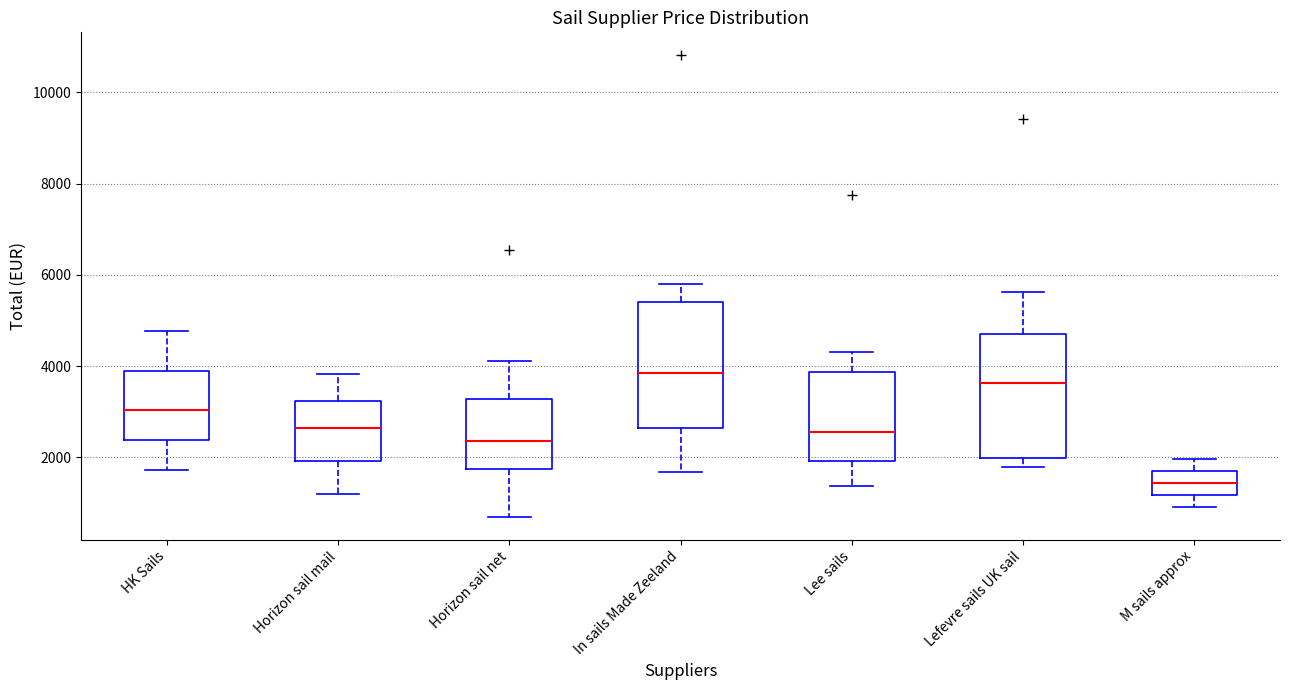

Reading left to right, transcribe this box plot: for each box, give where its median line is, the range the box spans, and where its two whiskers end, as read against the y-axis. The values are not printed on the chart, so give them approximately, as read against the axis.

HK Sails: median 3000, box 2400 to 3800, whiskers 1800 to 4800
Horizon sail mail: median 2600, box 2000 to 3200, whiskers 1200 to 3800
Horizon sail net: median 2400, box 1800 to 3200, whiskers 800 to 4200
In sails Made Zeeland: median 3800, box 2600 to 5400, whiskers 1600 to 5800
Lee sails: median 2600, box 2000 to 3800, whiskers 1400 to 4400
Lefevre sails UK sail: median 3600, box 2000 to 4800, whiskers 1800 to 5600
M sails approx: median 1400, box 1200 to 1800, whiskers 1000 to 2000